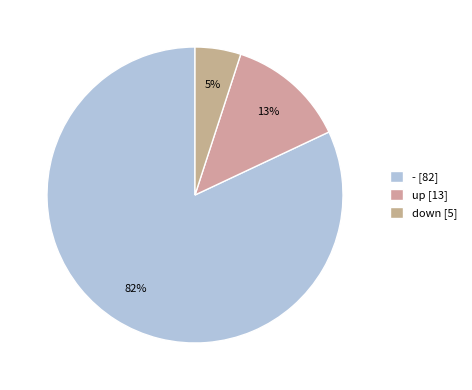

What is the largest slice in the pie chart?

-